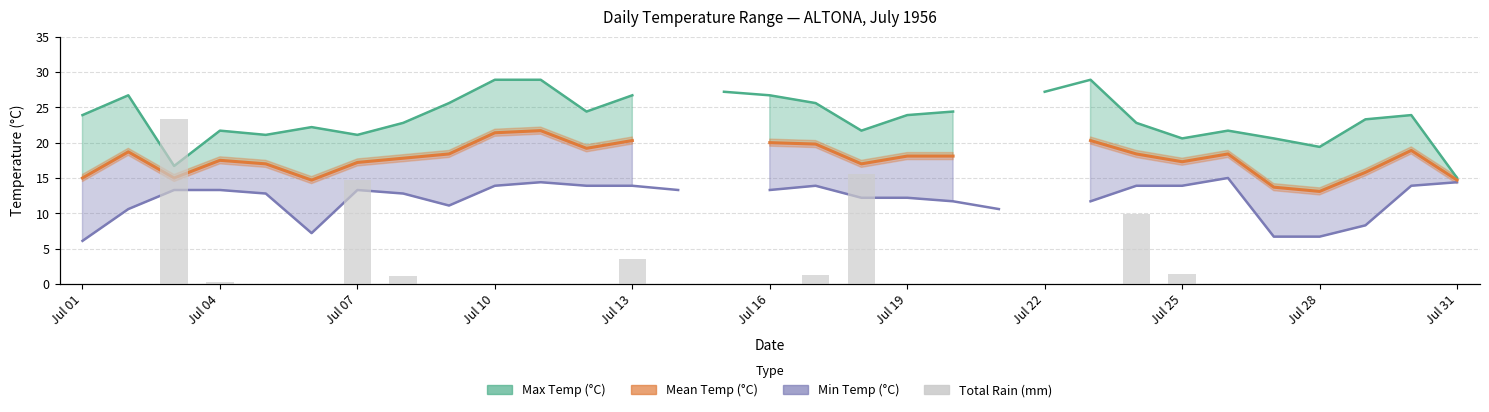

How many positive values does the Mean Temp (°C) series have?

27